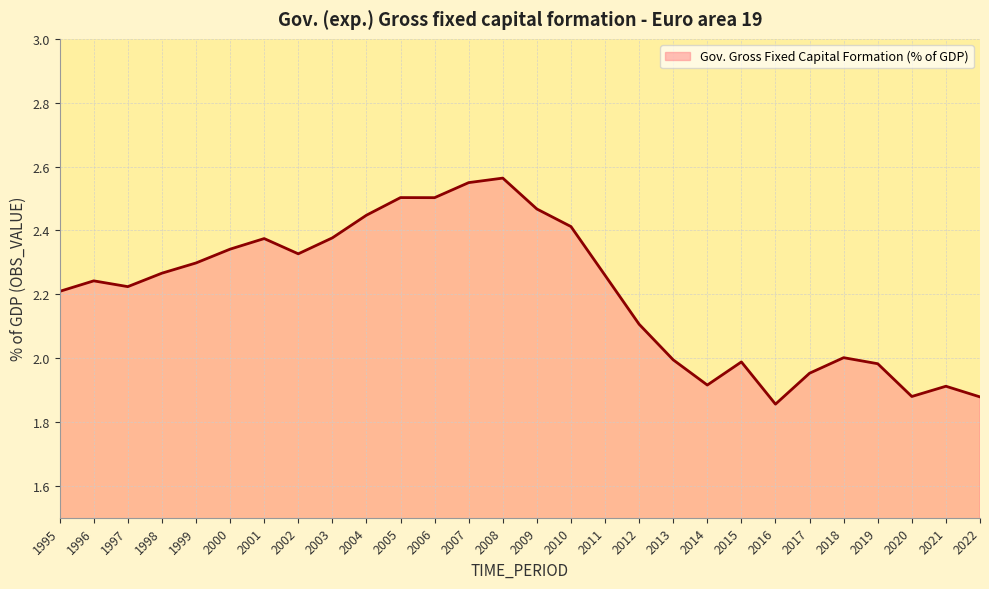

Where does the data first go above 2?

1995